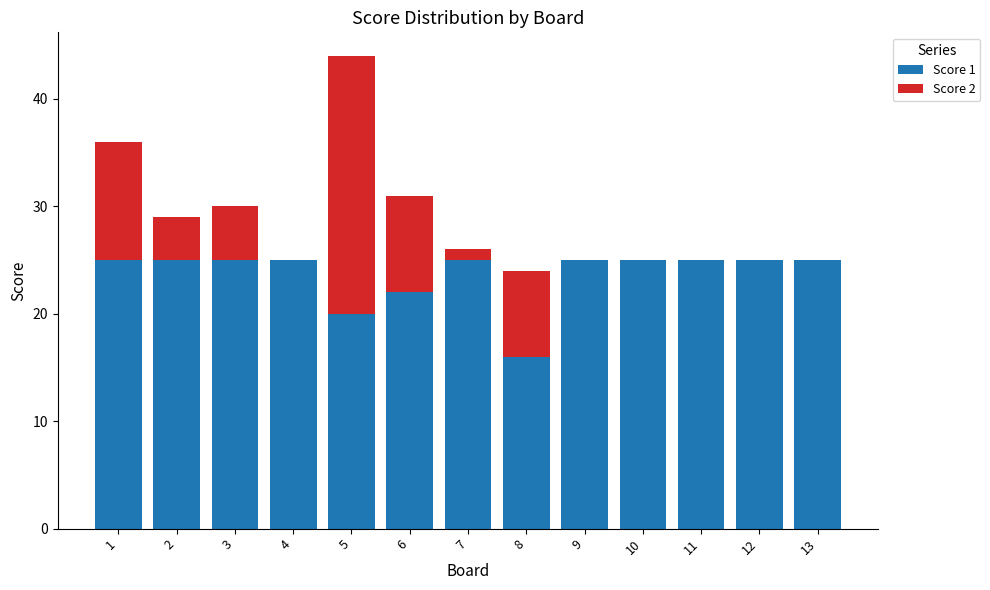

At which category is the sum across all series the highest?

5